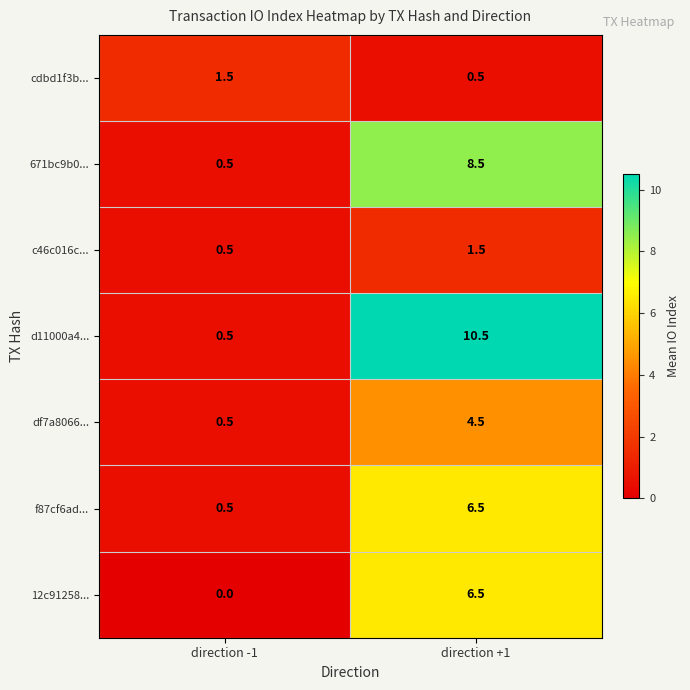

What is the sum of the 12c91258... values at direction +1 and direction -1?

6.5